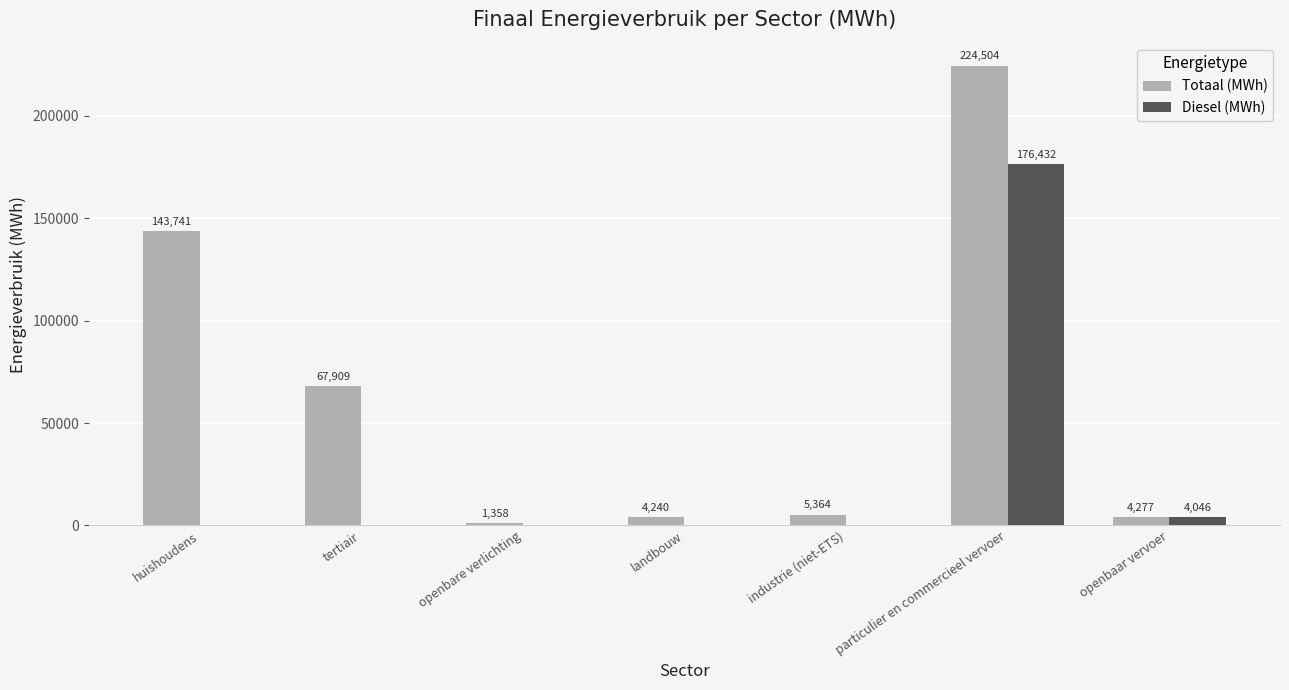

What is the highest value of the Totaal (MWh) series?

224504.0